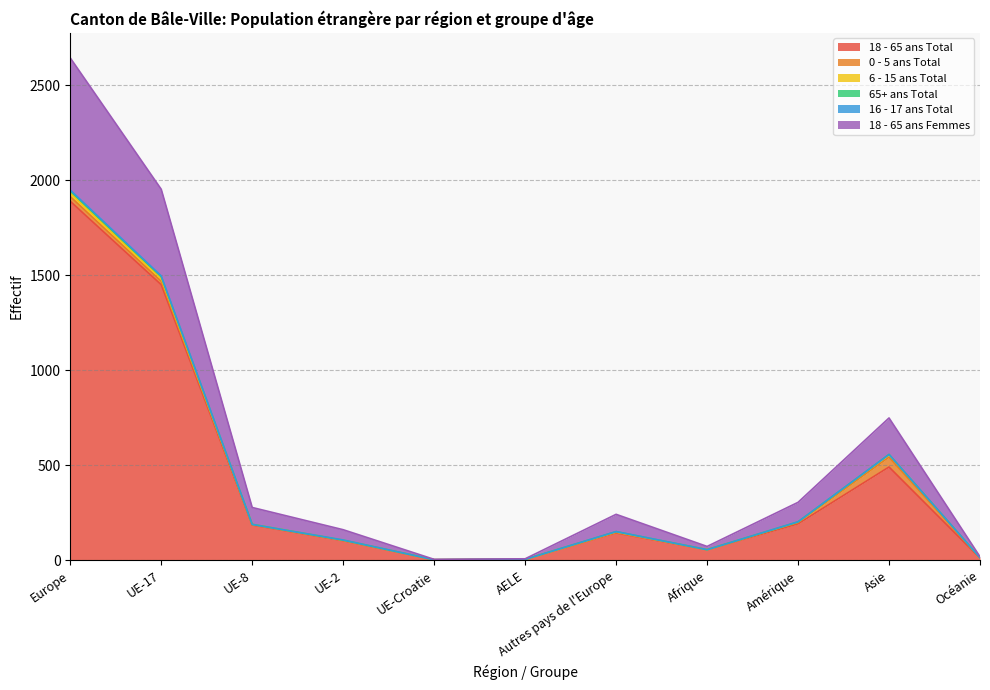

What position from the left is UE-Croatie?

5